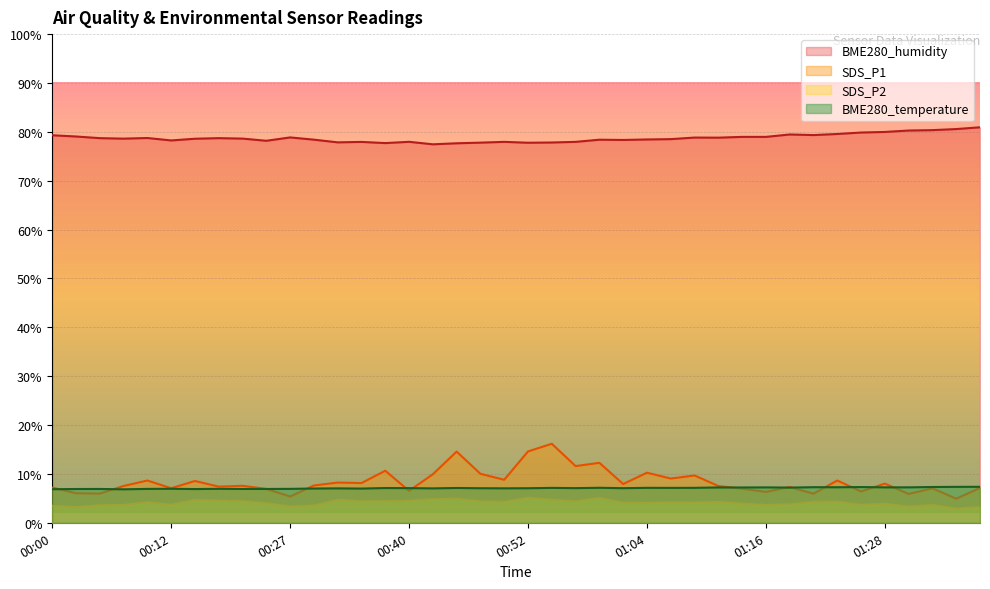

At how many categories does at least one series exceed 8?

40